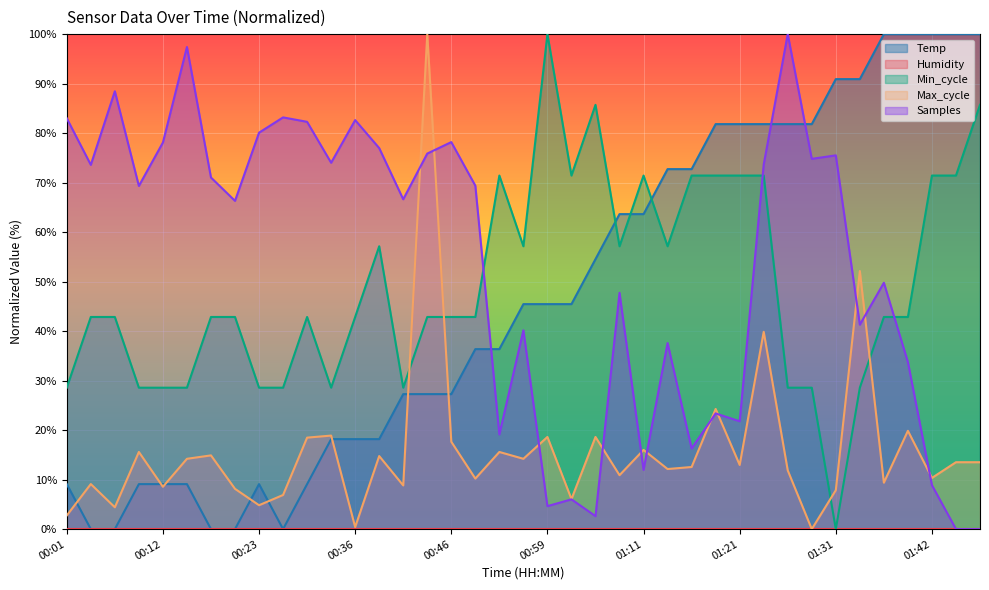

How many interior local valleys does the Max_cycle series have?

14